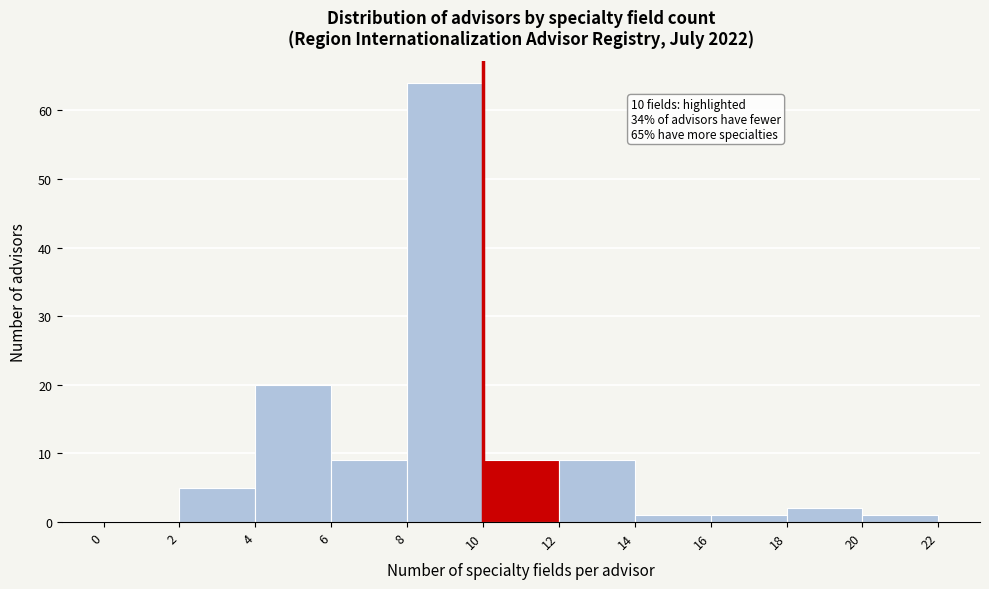

Over which range of the x-axis is the bar tallest?

8 to 10